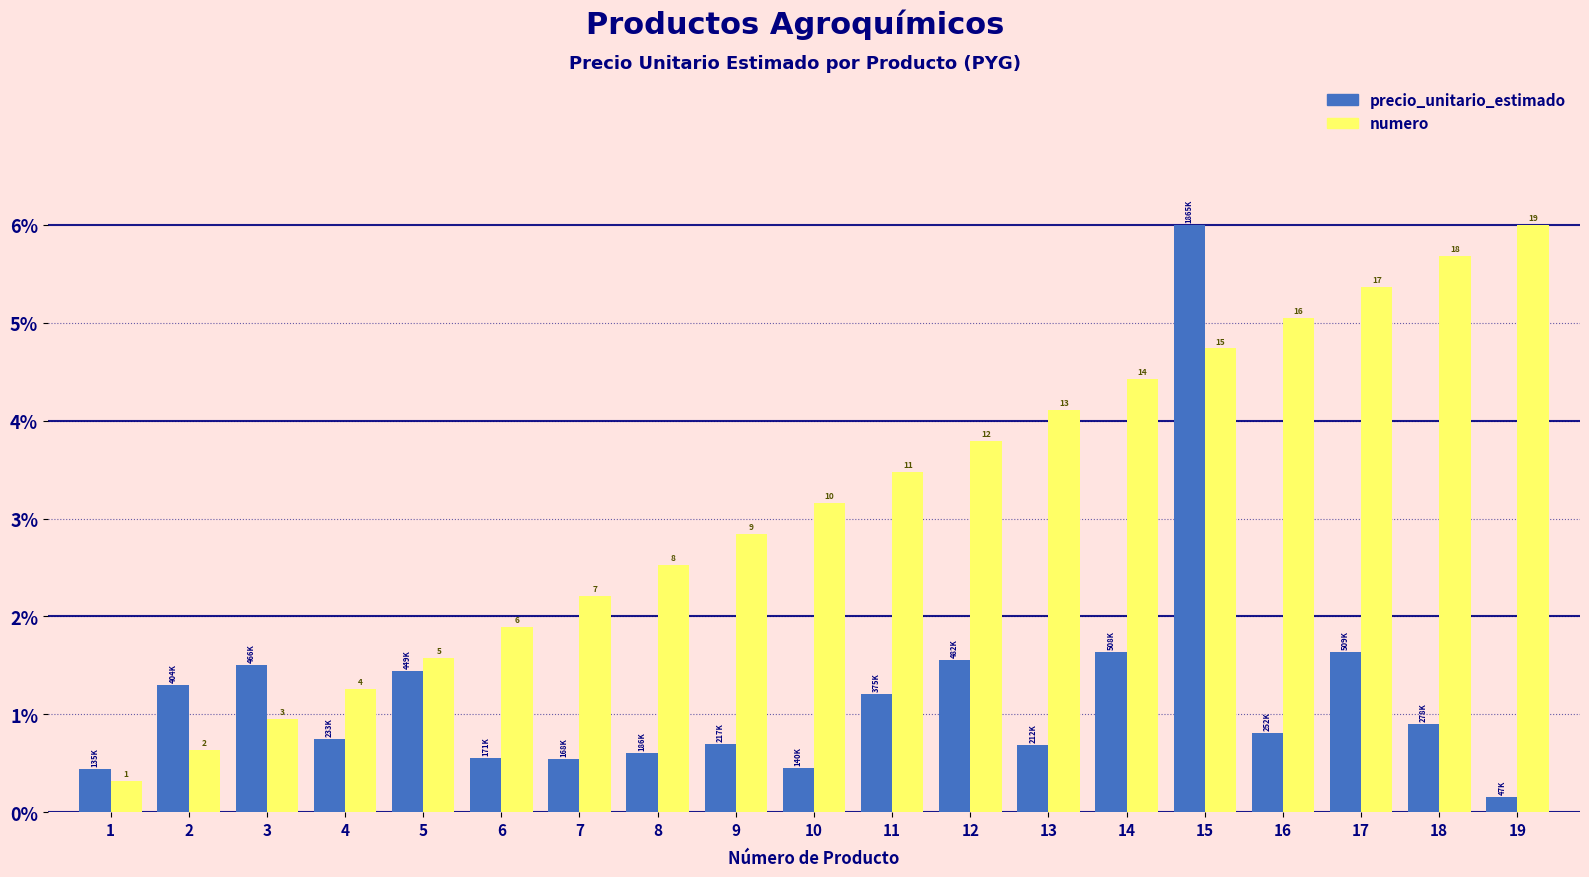

How many groups of bars are there?

19